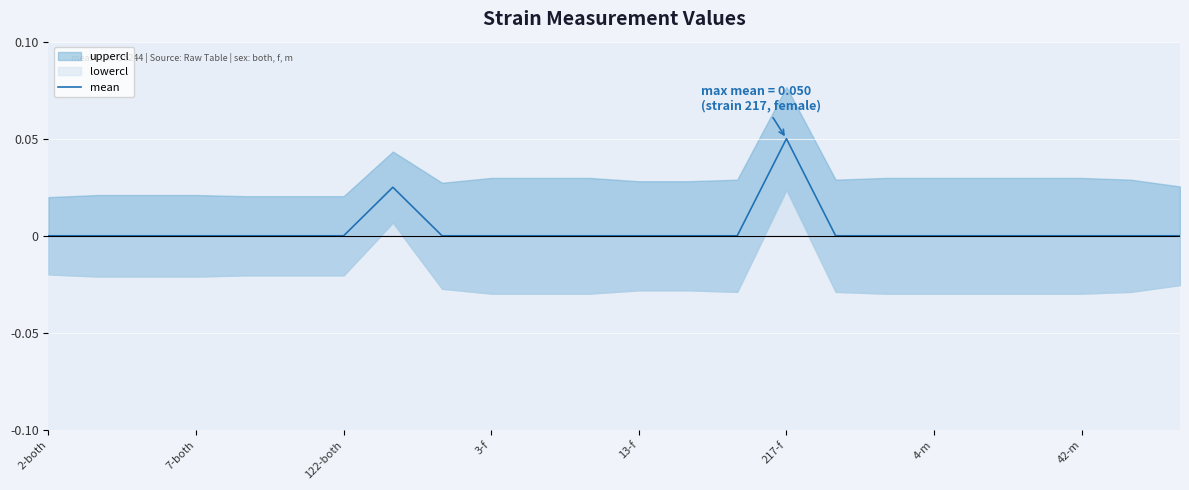

Which category has the highest value in the mean series?

217-f